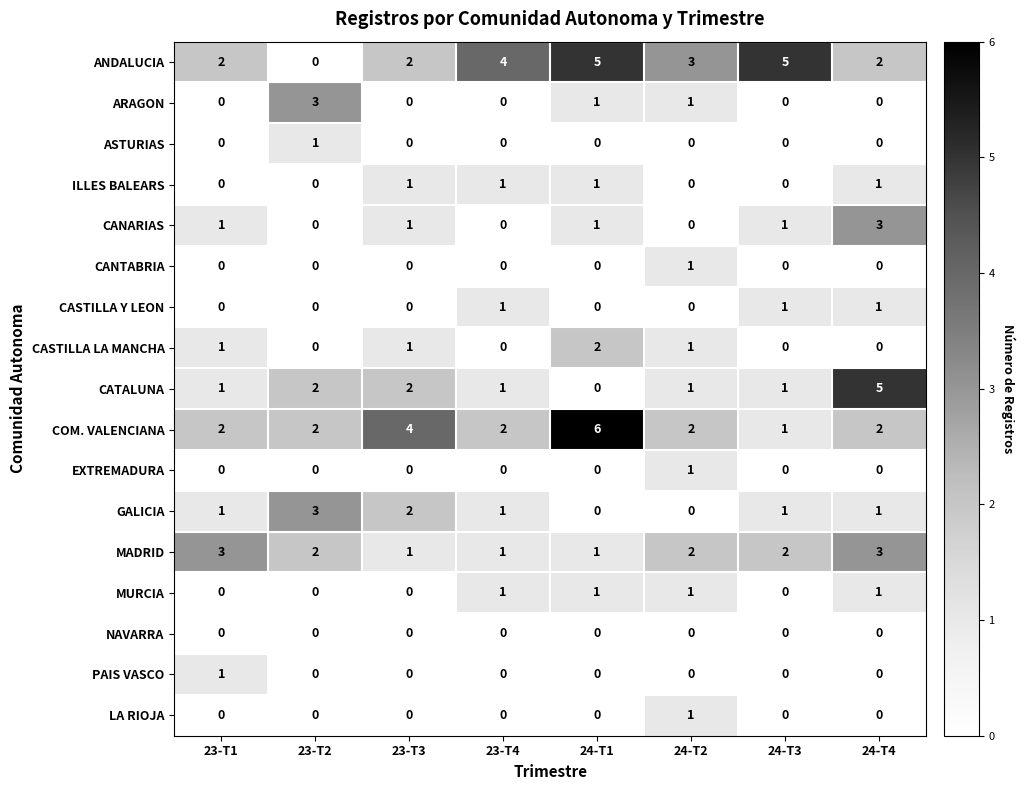

What is the sum of all MURCIA values?

4